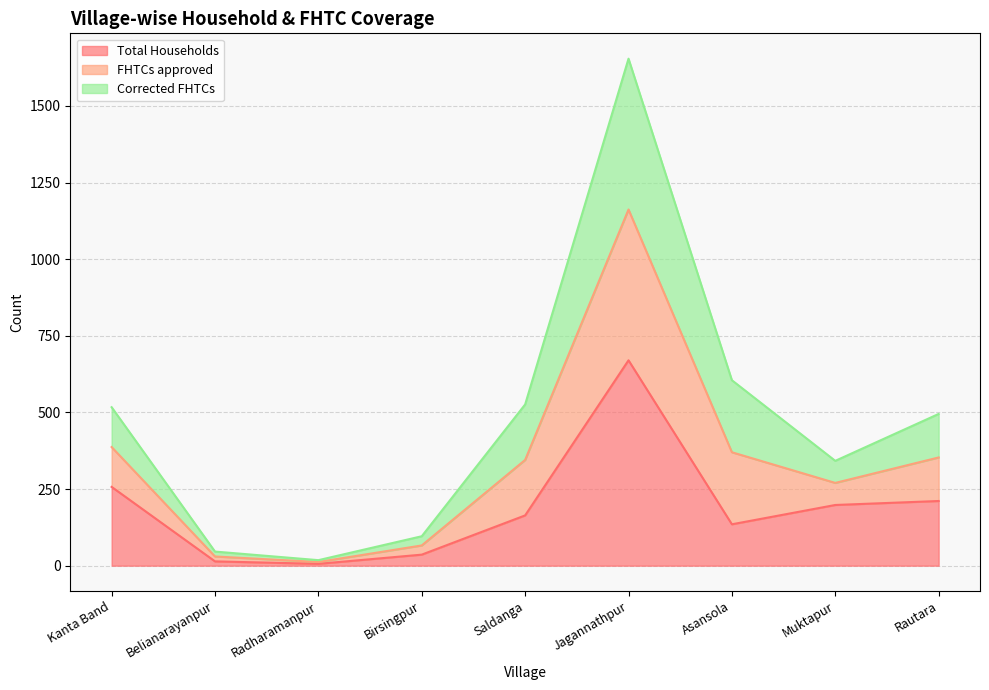

At which category is the sum across all series the highest?

Jagannathpur